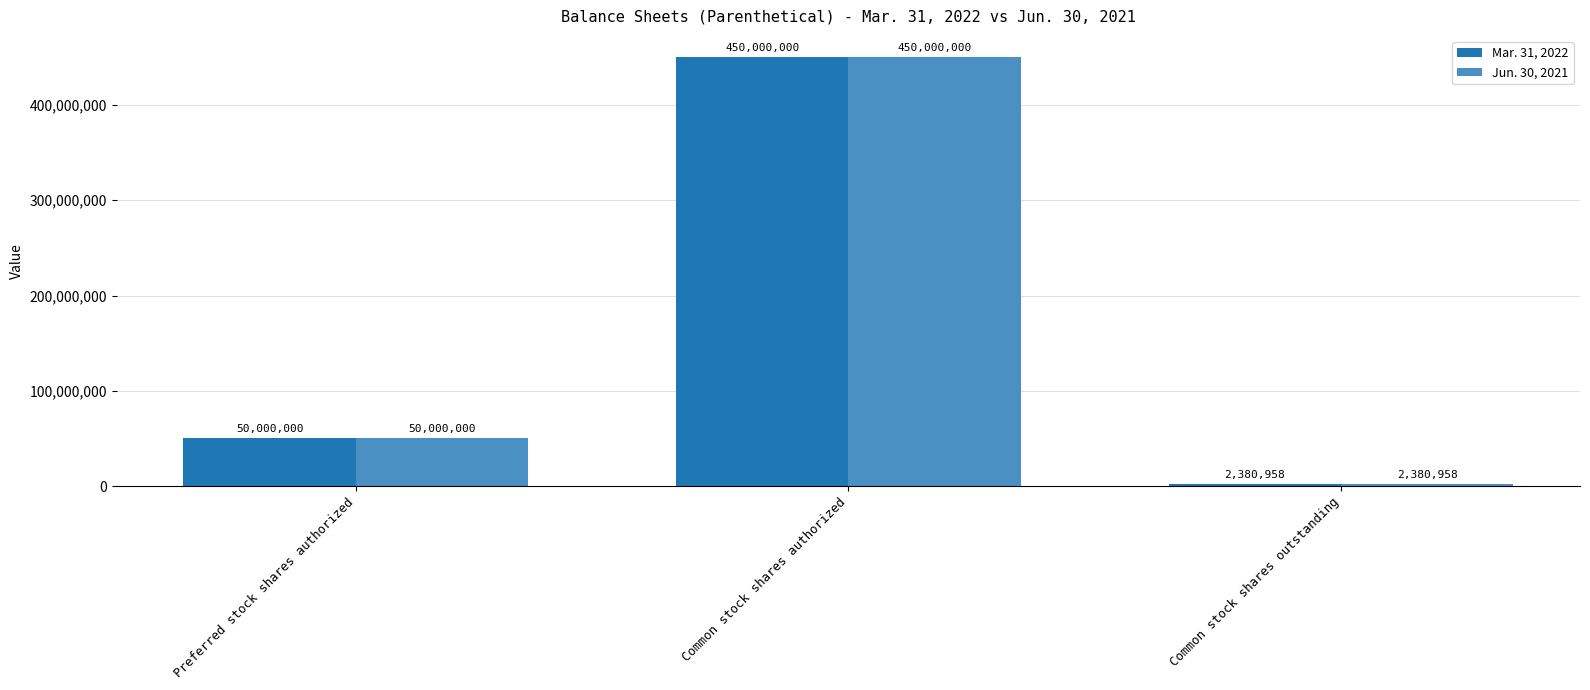

List the labels in order of Jun. 30, 2021 value, smallest first.

Common stock shares outstanding, Preferred stock shares authorized, Common stock shares authorized